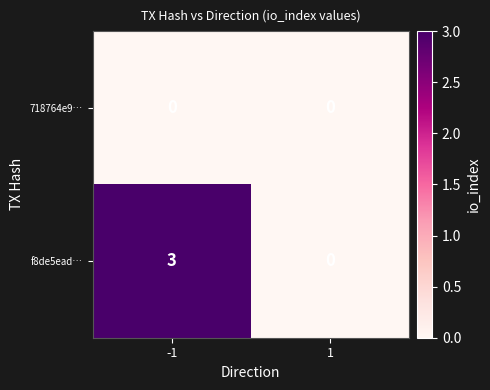

What is the approximate value of f8de5ead… at -1?

3